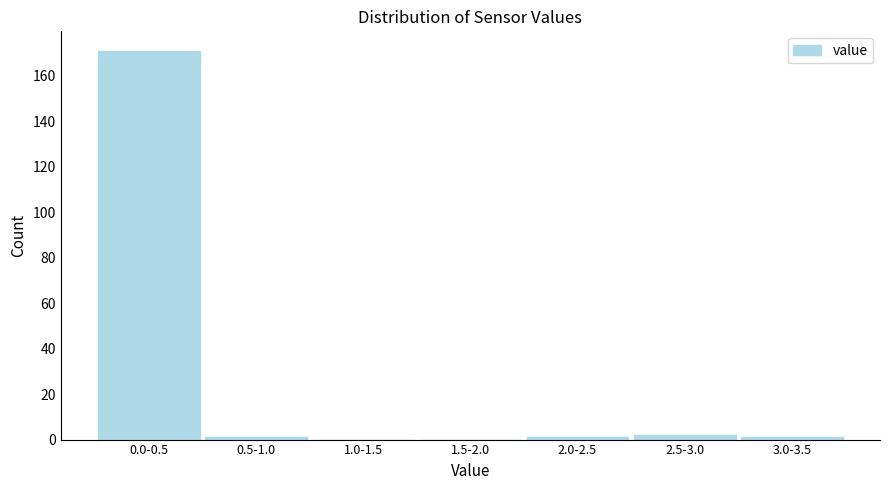

Reading left to right, transcribe all the data shown in this chart.

0.0-0.5=171	0.5-1.0=1	1.0-1.5=0	1.5-2.0=0	2.0-2.5=1	2.5-3.0=2	3.0-3.5=1